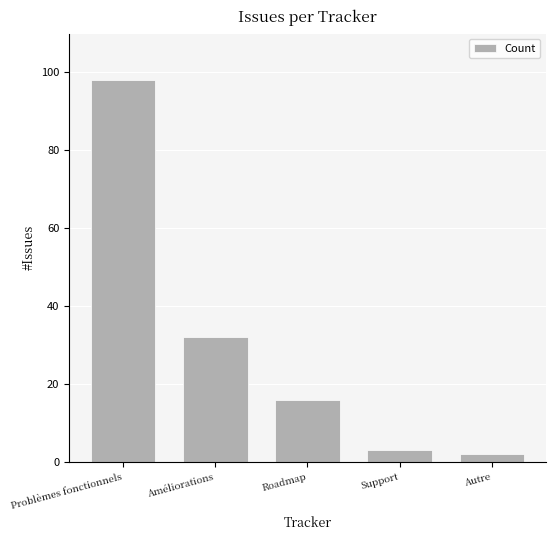

Does the chart contain stacked bars?

No